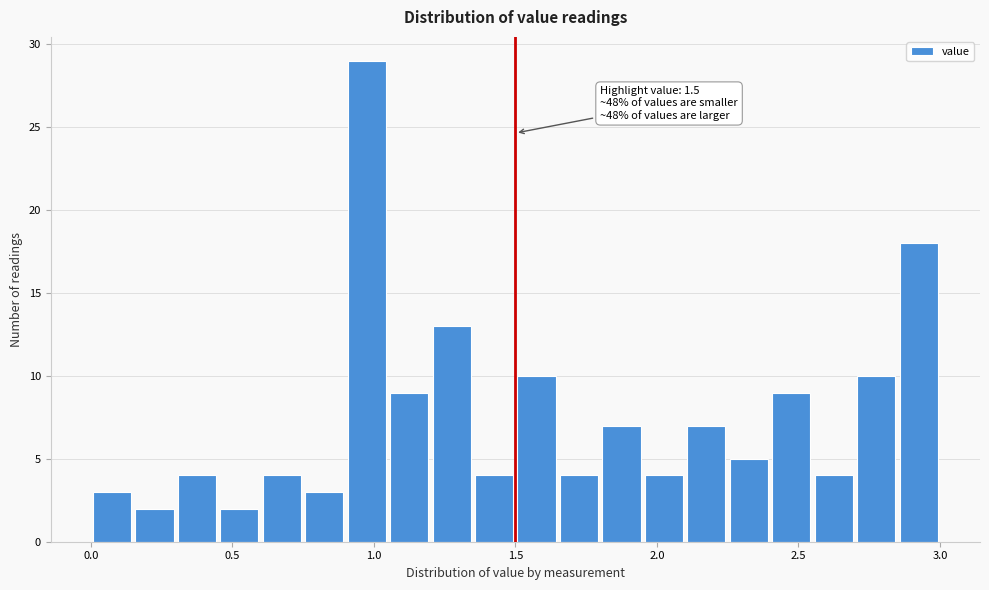

Around what value on the x-axis is the tallest bar? Give the approximate position of its centre, as read against the axis.

1.00